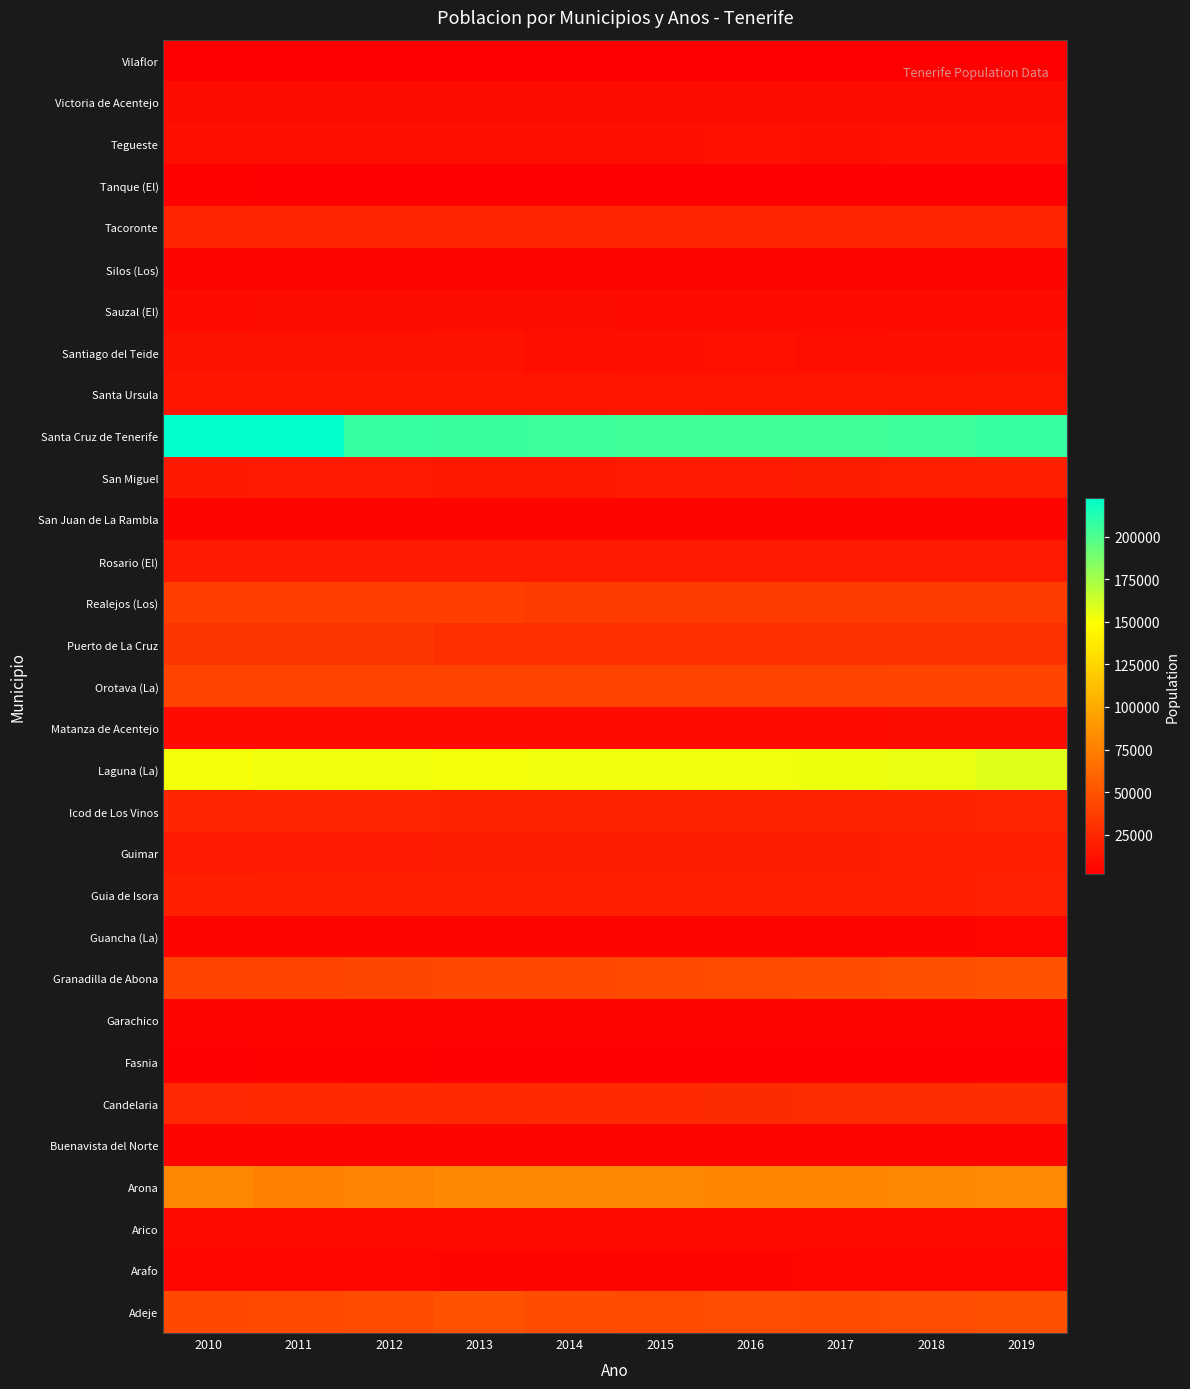

Rank the series at 2010 from lowest to highest value.

Vilaflor, Fasnia, Tanque (El), San Juan de La Rambla, Buenavista del Norte, Silos (Los), Garachico, Guancha (La), Arafo, Arico, Matanza de Acentejo, Sauzal (El), Victoria de Acentejo, Tegueste, Santiago del Teide, Santa Ursula, San Miguel, Rosario (El), Guimar, Guia de Isora, Tacoronte, Icod de Los Vinos, Candelaria, Puerto de La Cruz, Realejos (Los), Granadilla de Abona, Orotava (La), Adeje, Arona, Laguna (La), Santa Cruz de Tenerife